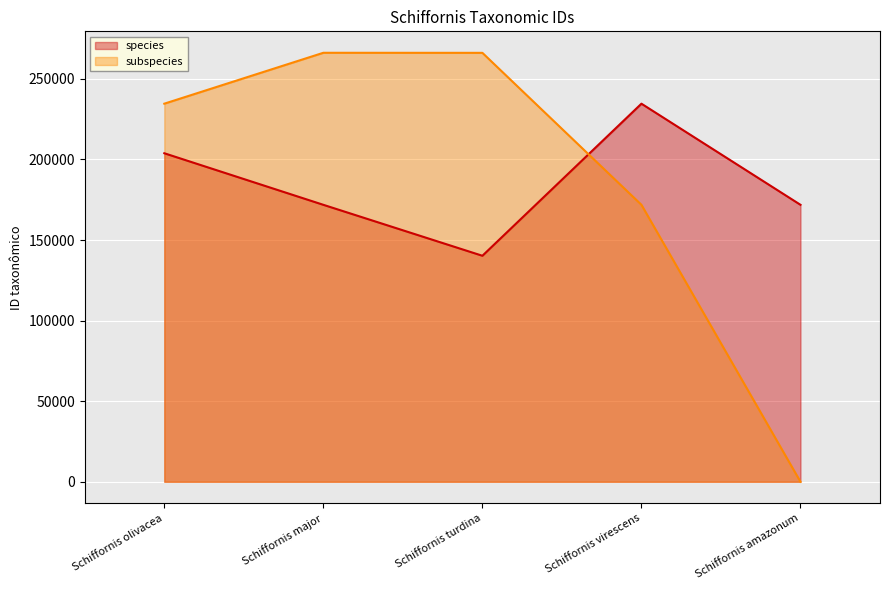

What is the value of the subspecies point at the 4th from the left?

171878